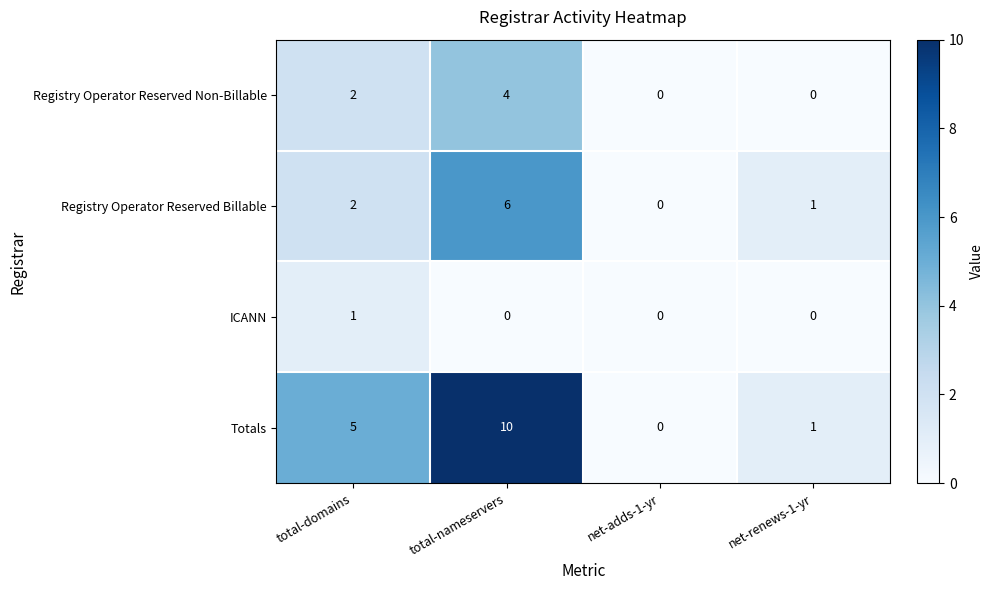

Reading left to right, list all the values displayed in this chart.

Registry Operator Reserved Non-Billable: 2	4	0	0
Registry Operator Reserved Billable: 2	6	0	1
ICANN: 1	0	0	0
Totals: 5	10	0	1